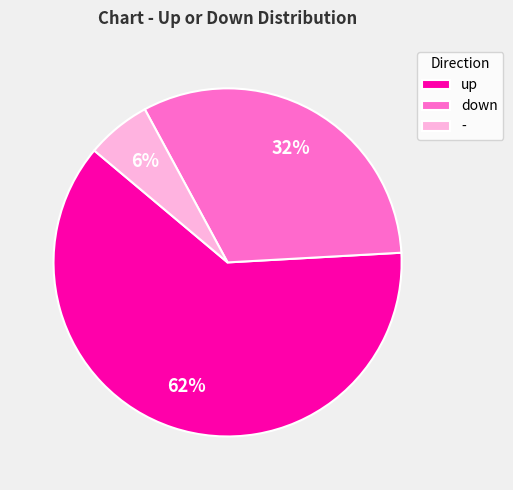

Does any single category account for the majority?

Yes